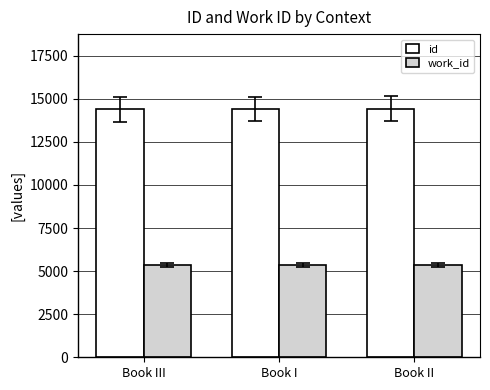

Count the id values in the range 14396 to 14425.

3